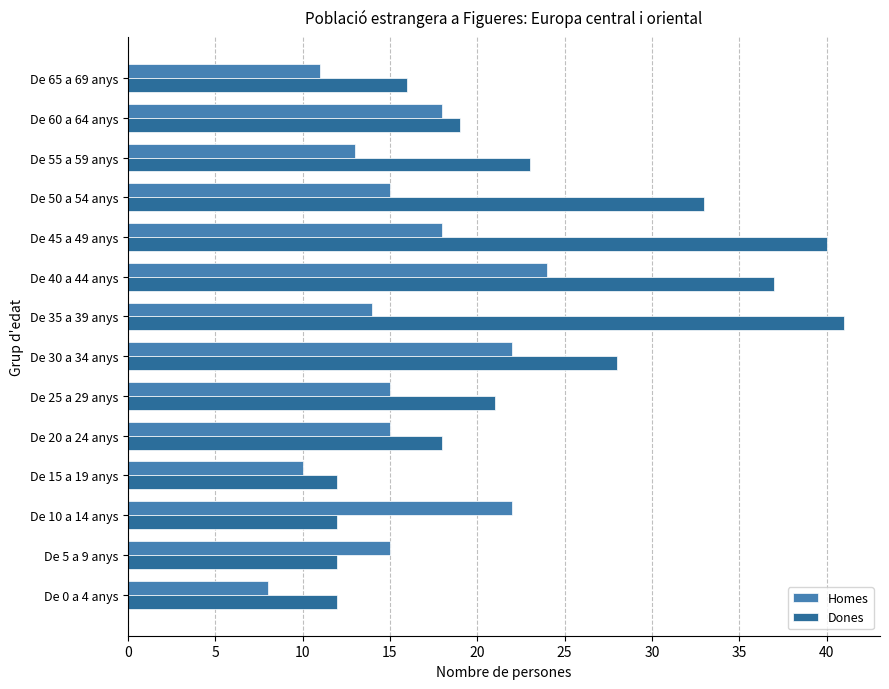

Count the Dones values in the range 12 to 33.

11